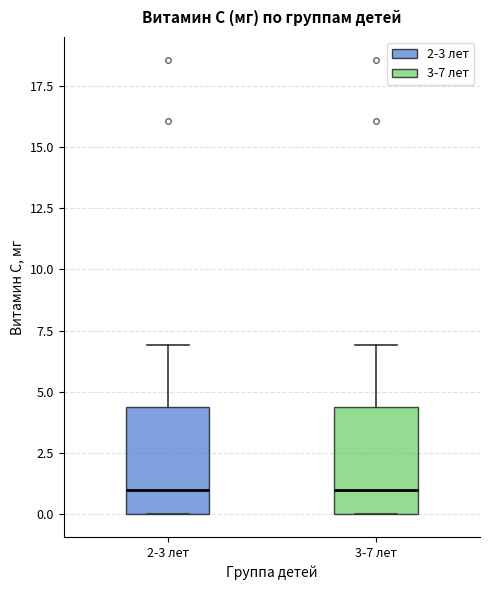

Reading left to right, transcribe this box plot: for each box, give where its median line is, the range the box spans, and where its two whiskers end, as read against the y-axis. The values are not printed on the chart, so give them approximately, as read against the axis.

2-3 лет: median 1.0, box 0.0 to 4.5, whiskers 0.0 to 7.0
3-7 лет: median 1.0, box 0.0 to 4.5, whiskers 0.0 to 7.0